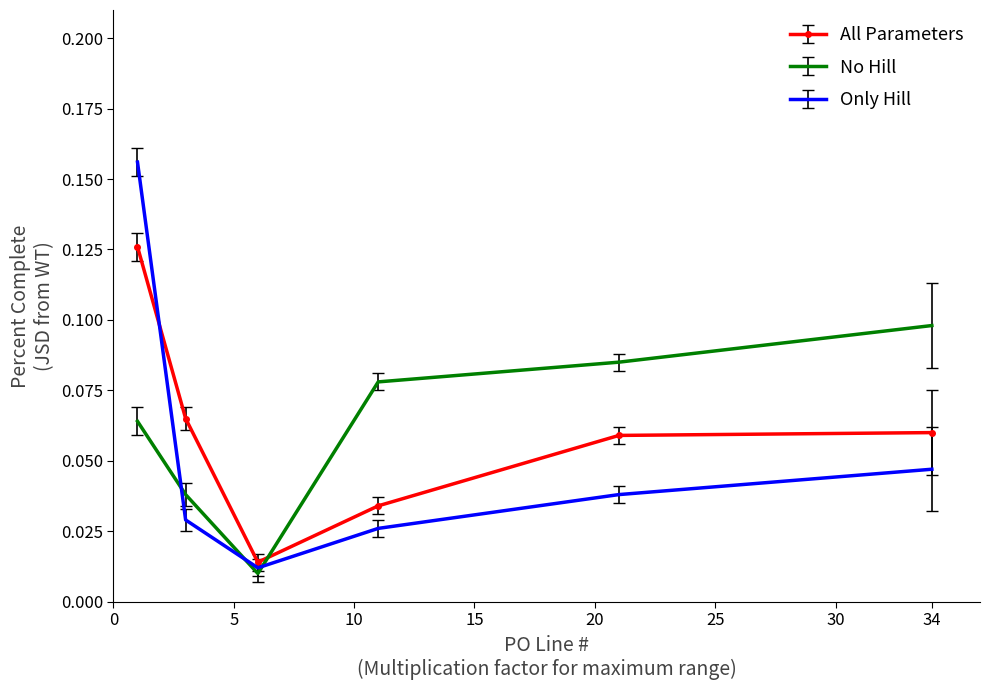

How many times do No Hill and All Parameters cross each other?

1